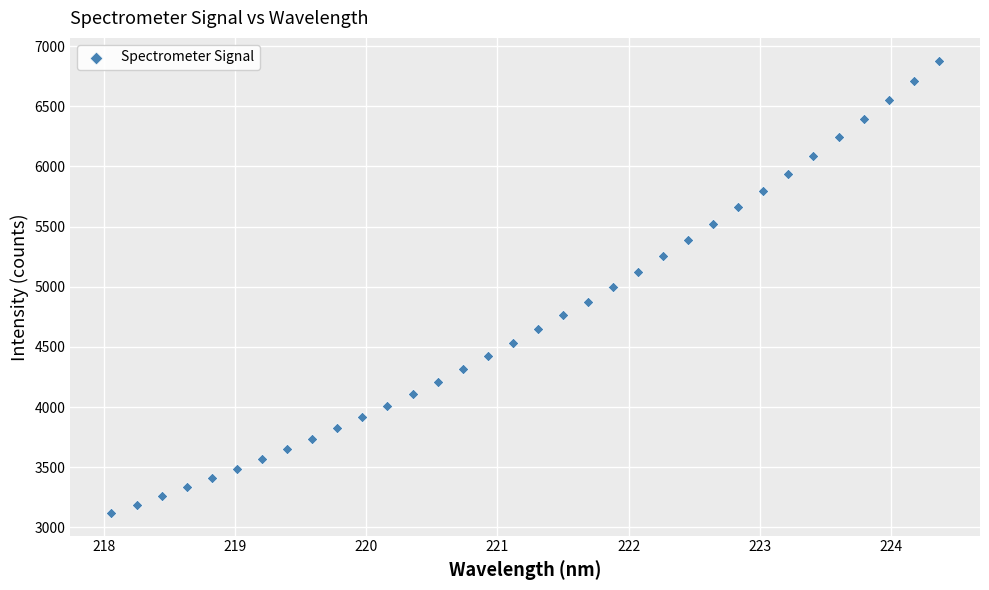

What is the range of X values (max minus min)?

6.3